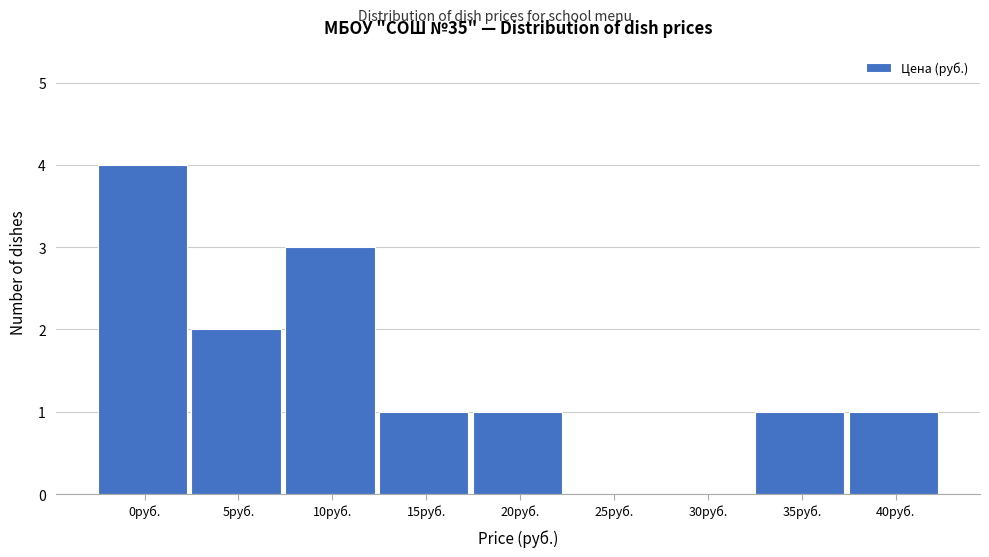

Reading left to right, transcribe all the data shown in this chart.

0руб.=4	5руб.=2	10руб.=3	15руб.=1	20руб.=1	25руб.=0	30руб.=0	35руб.=1	40руб.=1